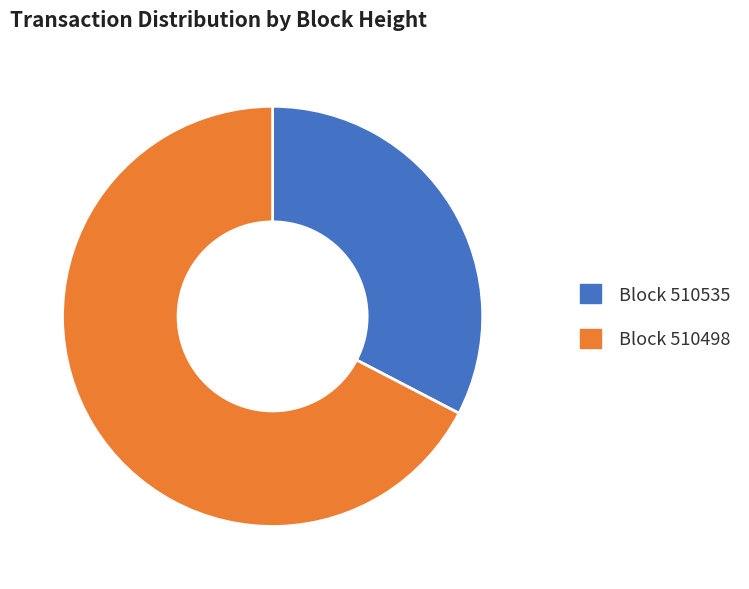

Is there a majority slice in this chart?

Yes